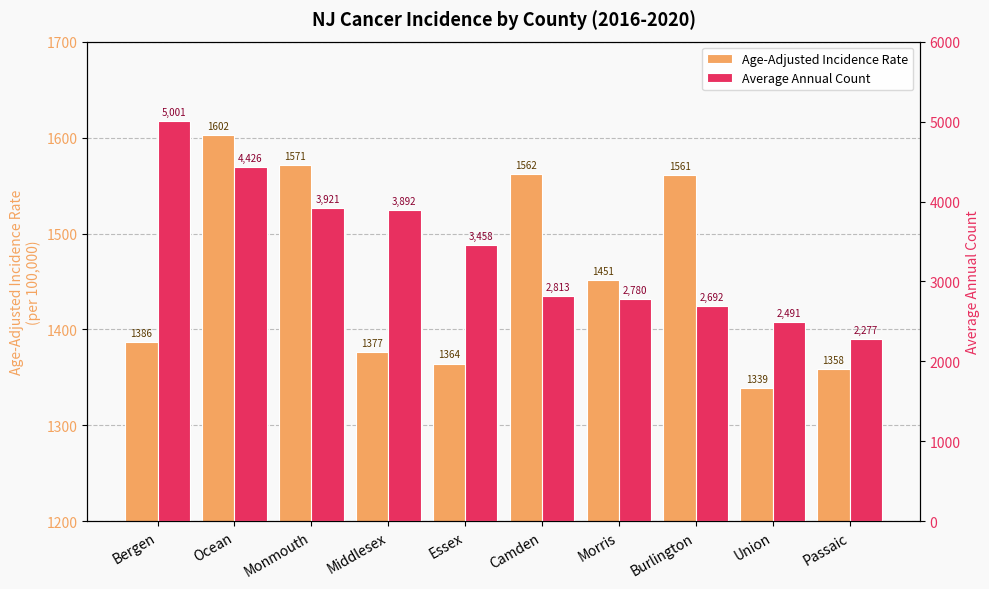

What is the spread (max minus min) of values at Monmouth?

2349.7